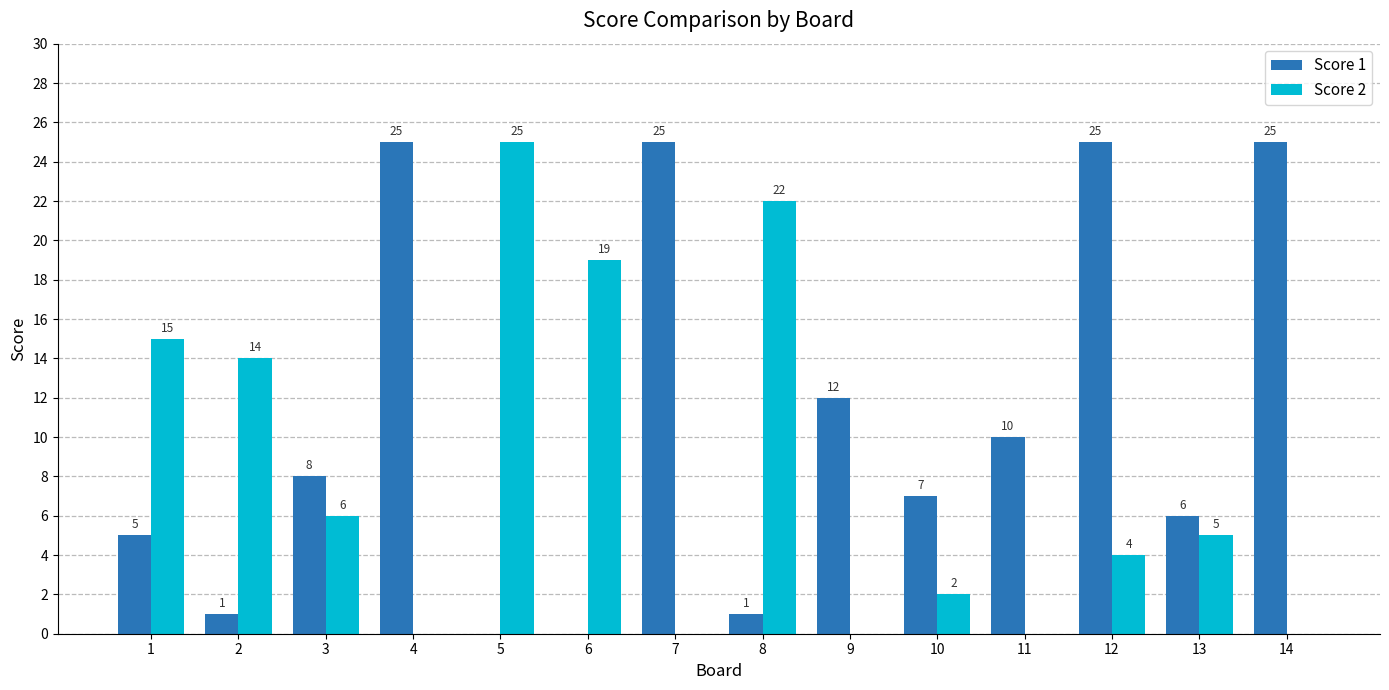

Reading right to left, extract all data points from this chart.

Score 1: 25	6	25	10	7	12	1	25	0	0	25	8	1	5
Score 2: 0	5	4	0	2	0	22	0	19	25	0	6	14	15